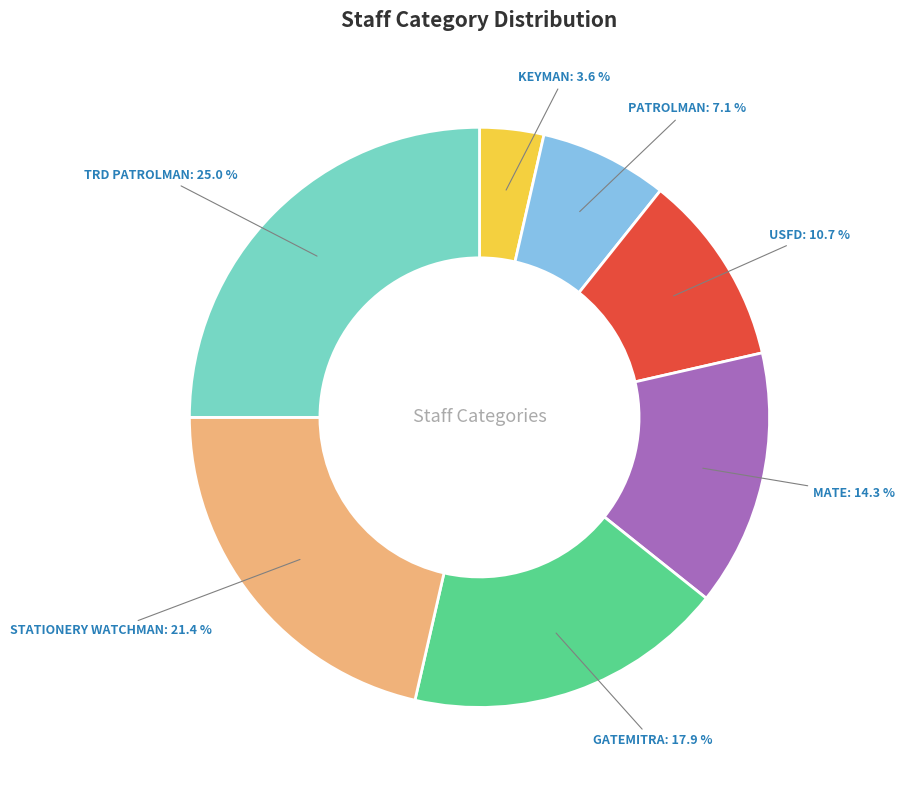

Is there any slice that represents more than half of the pie?

No